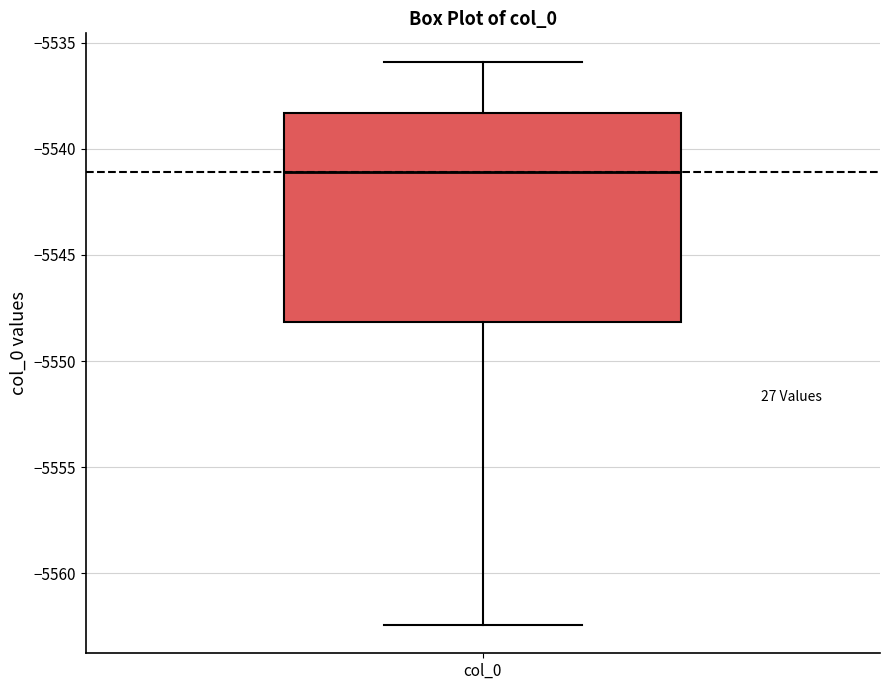

Transcribe this box plot: give where the median line is, the range the box spans, and where the two whiskers end, as read against the y-axis. The values are not printed on the chart, so give them approximately, as read against the axis.

median -5541.0, box -5548.0 to -5538.5, whiskers -5562.5 to -5536.0